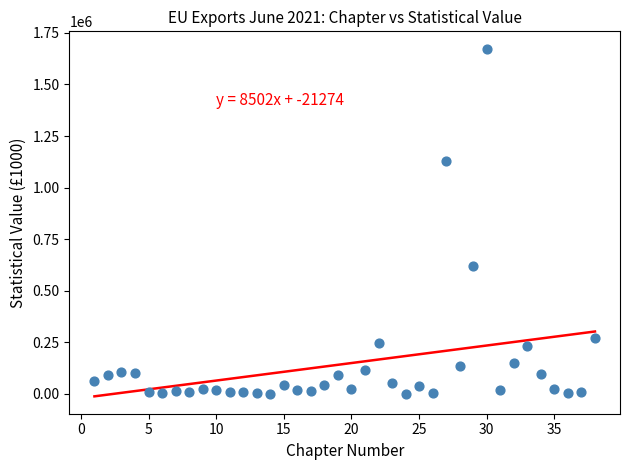

What is the range of X values (max minus min)?

37